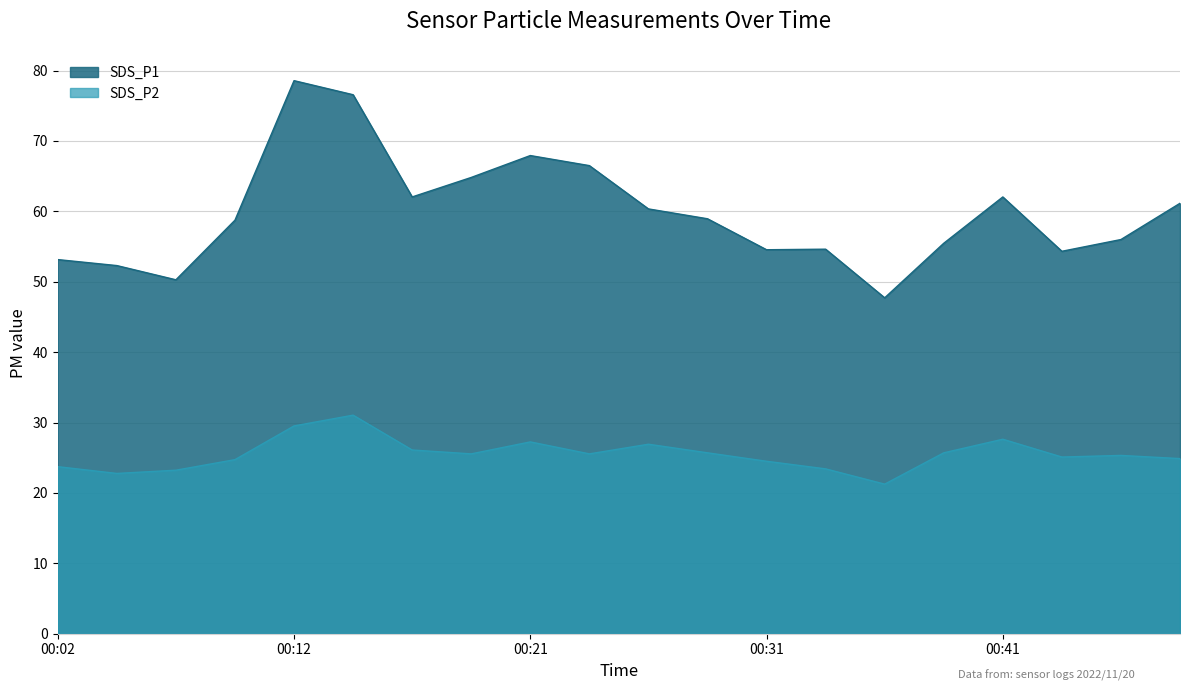

True or false: SDS_P1 and SDS_P2 intersect in this chart.

False